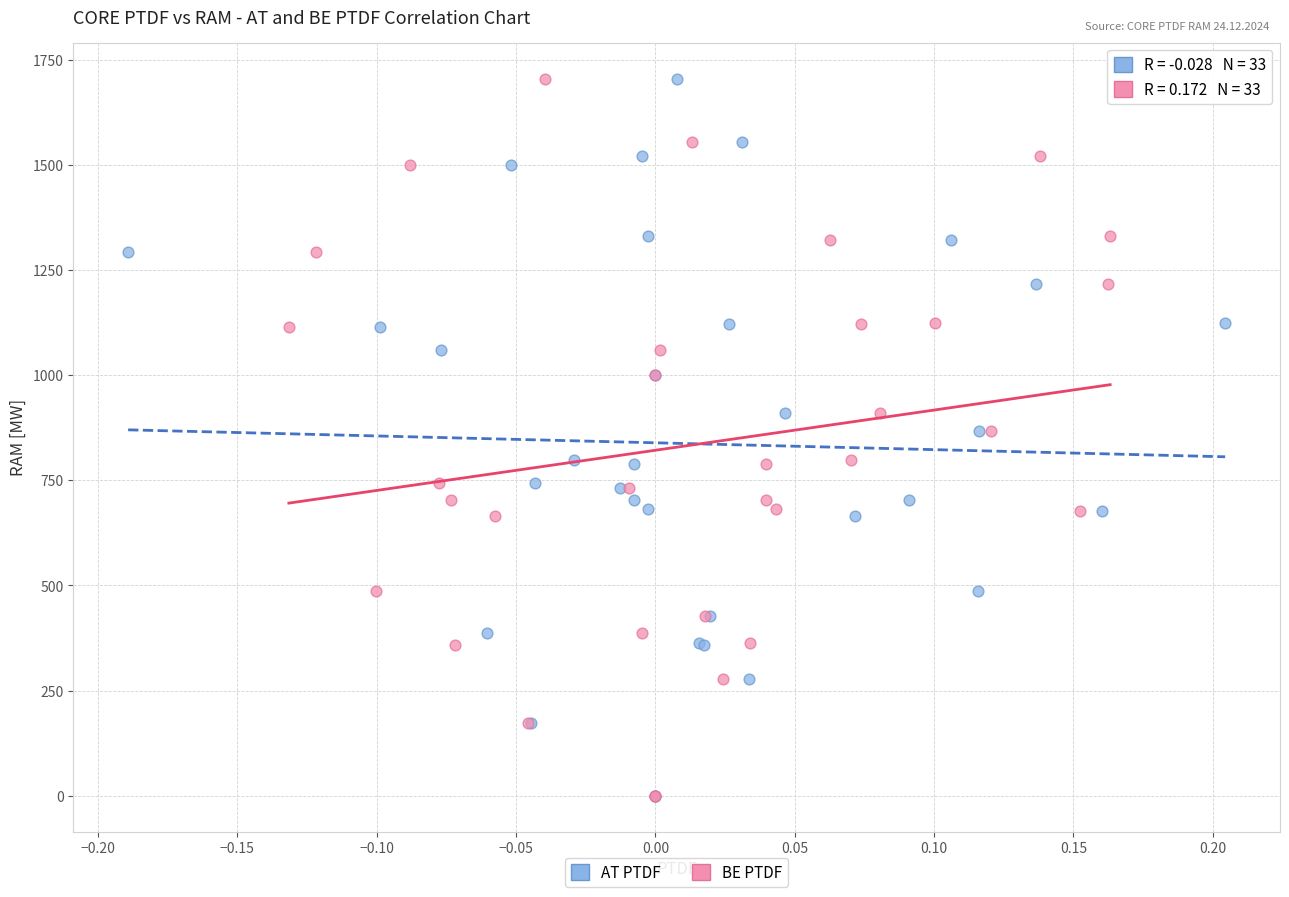

What are all the series names shown in the legend?

AT PTDF, BE PTDF